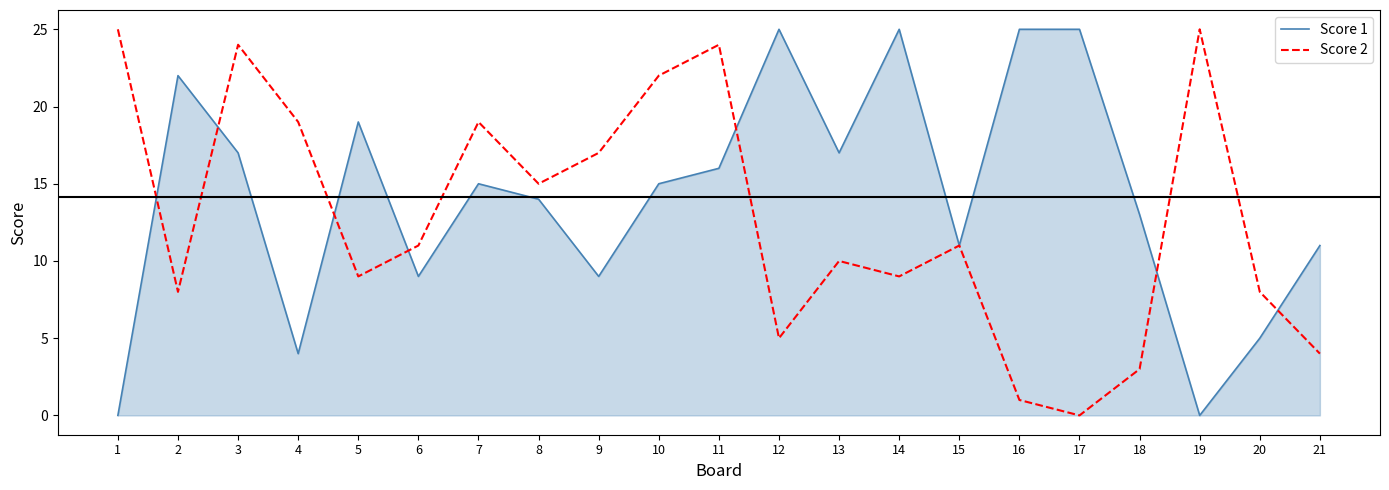

The value of Score 2 at 10 is 22. True or false?

True